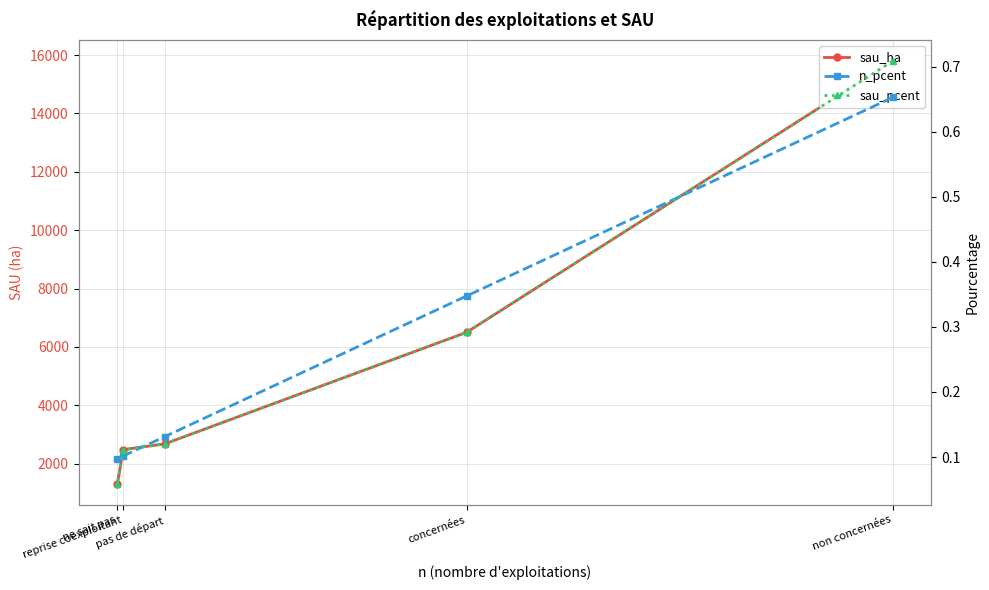

Is the value of sau_pcent at concernées greater than the value of n_pcent at reprise coexploitant?

Yes